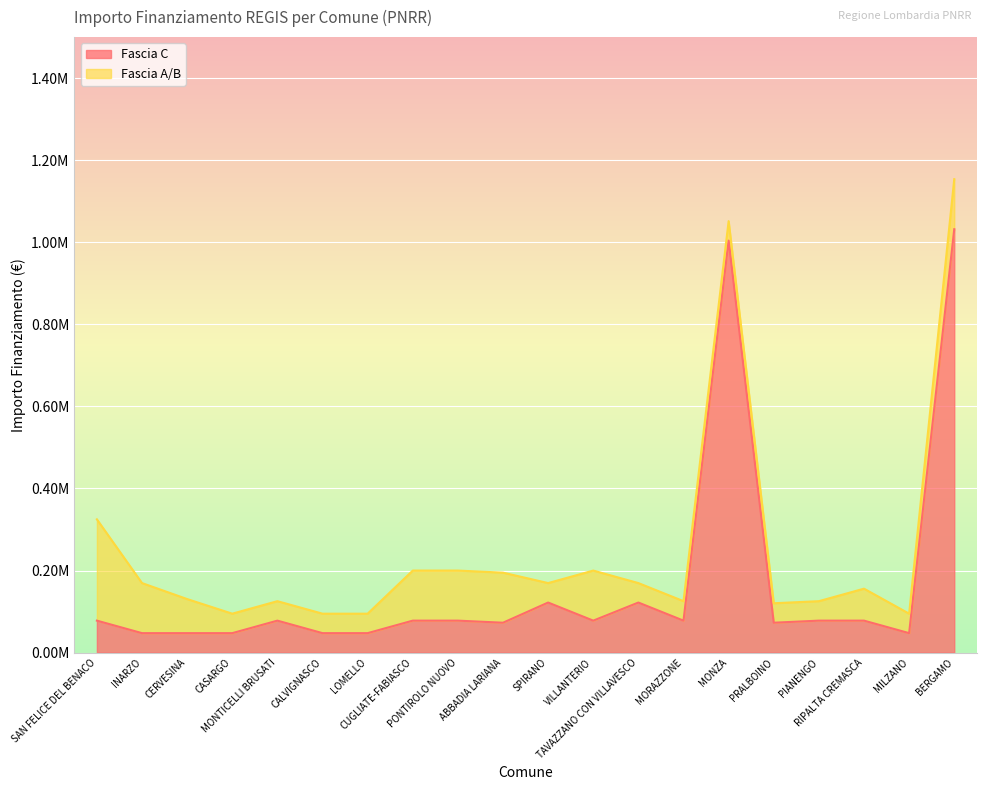

Where is the first local minimum?

ABBADIA LARIANA